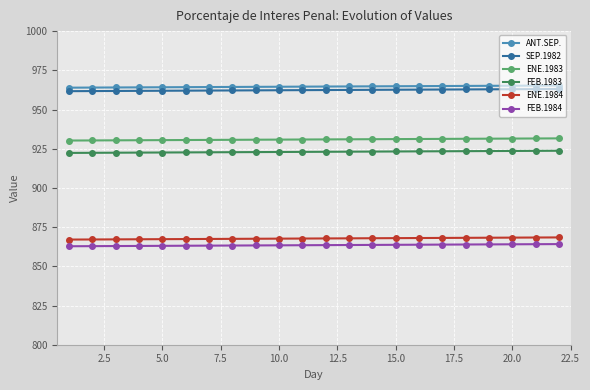

What is the value of the ANT.SEP. point at the 1st from the left?

963.9